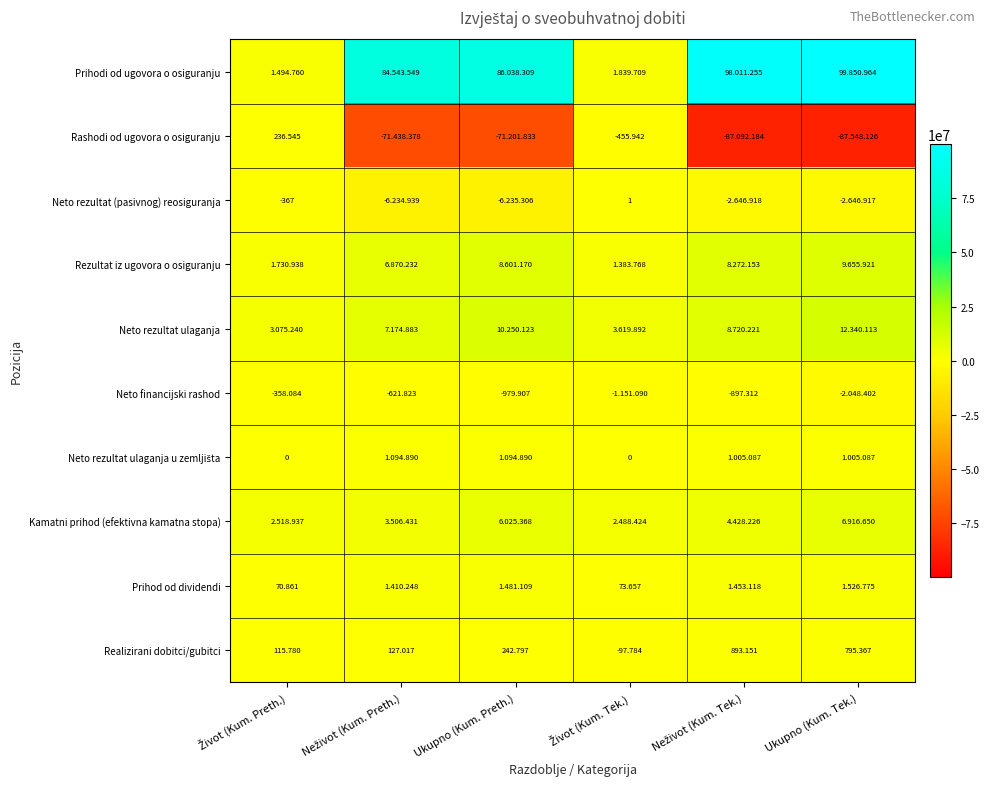

At which label is Prihodi od ugovora o osiguranju closest to 50672862?

Neživot (Kum. Preth.)